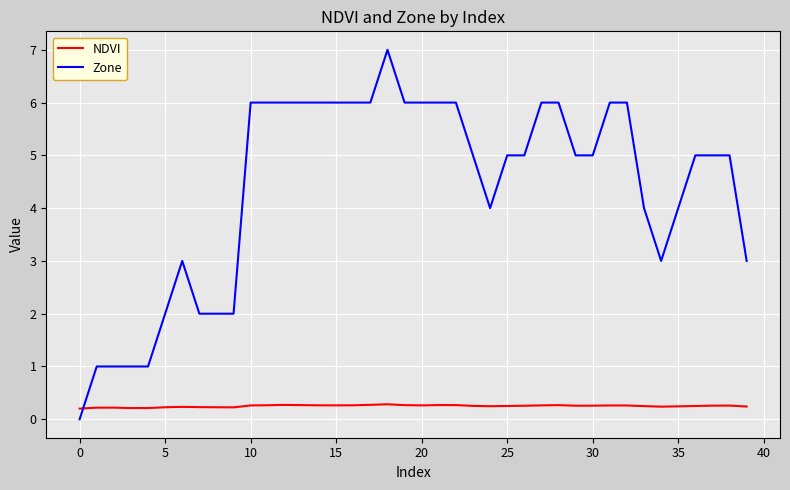

True or false: Zone has more than 0 interior local peaks.

True